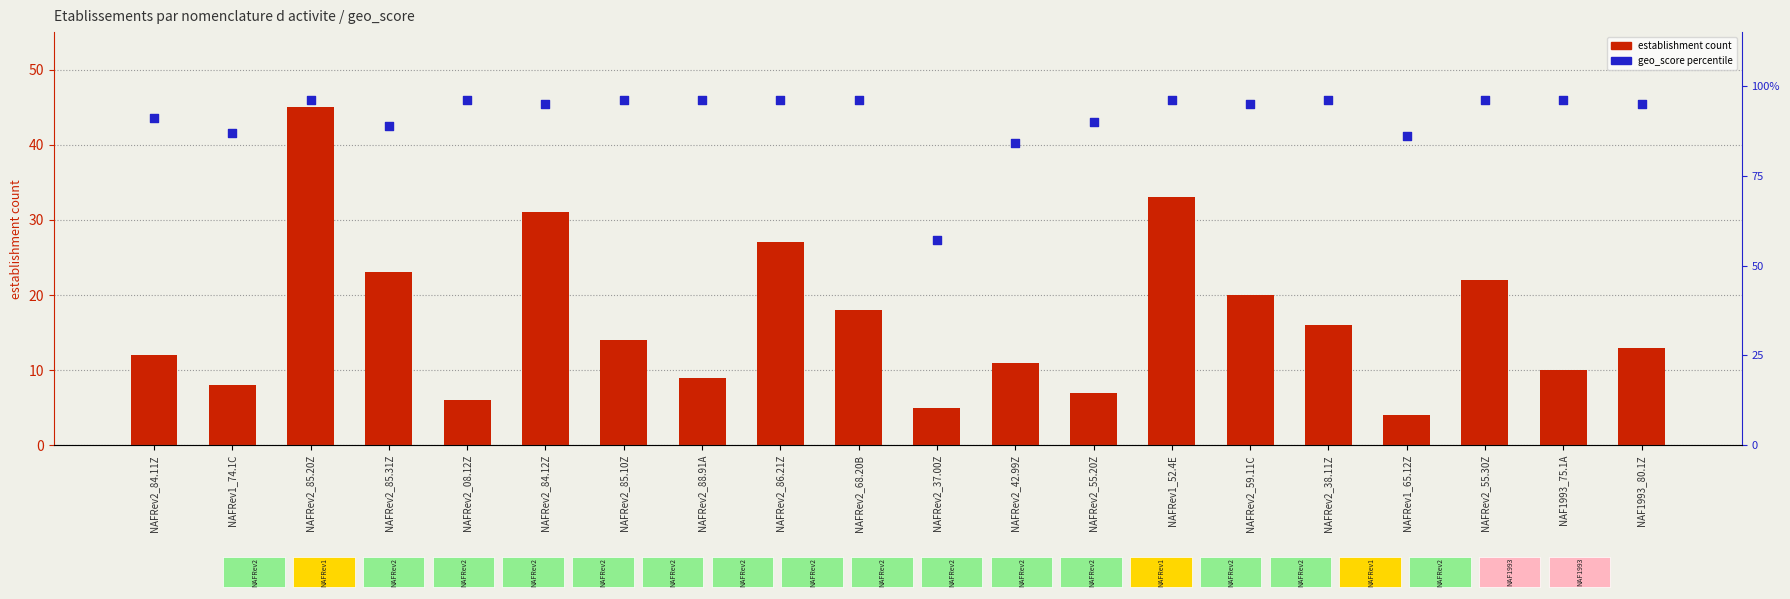

Is the value of geo_score (%) at NAFRev2_85.20Z greater than the value of establishment count at NAFRev2_42.99Z?

Yes